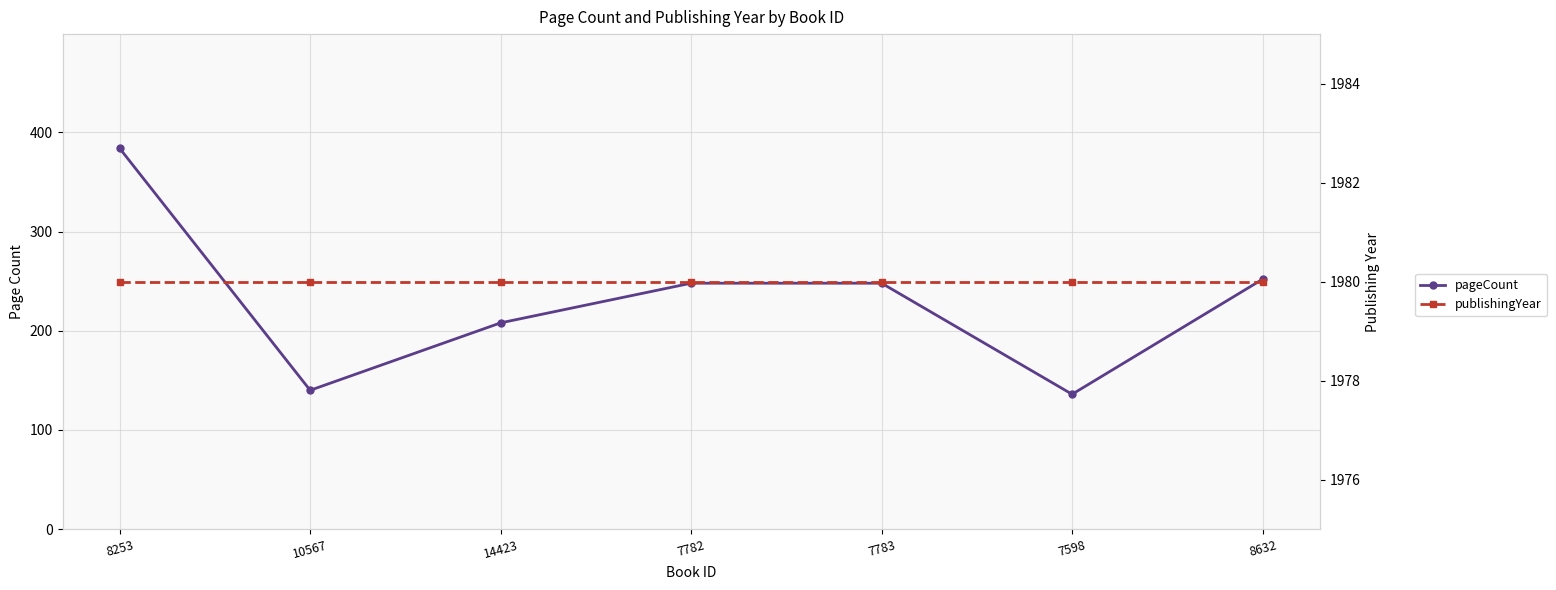

True or false: pageCount and publishingYear intersect in this chart.

False